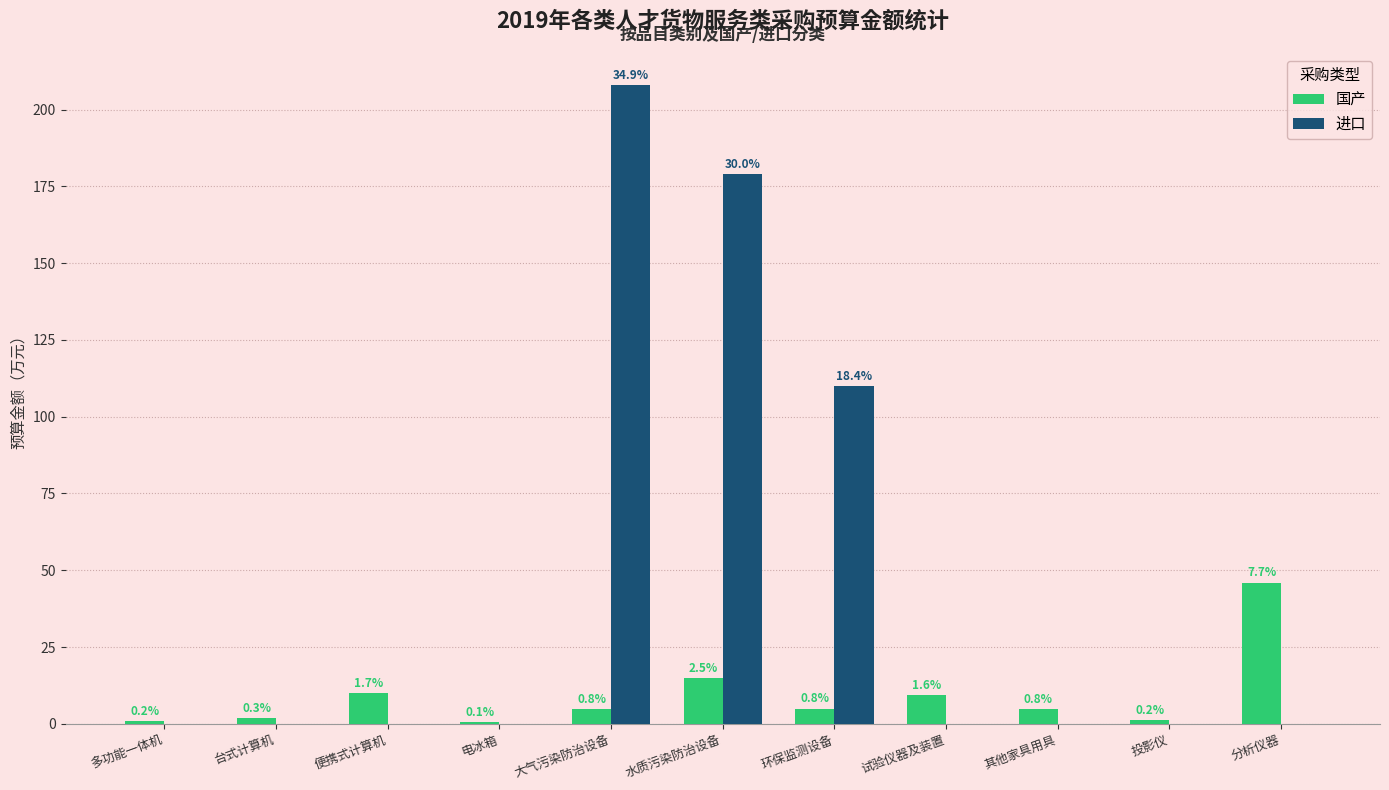

Which series has the largest total across all categories?

进口